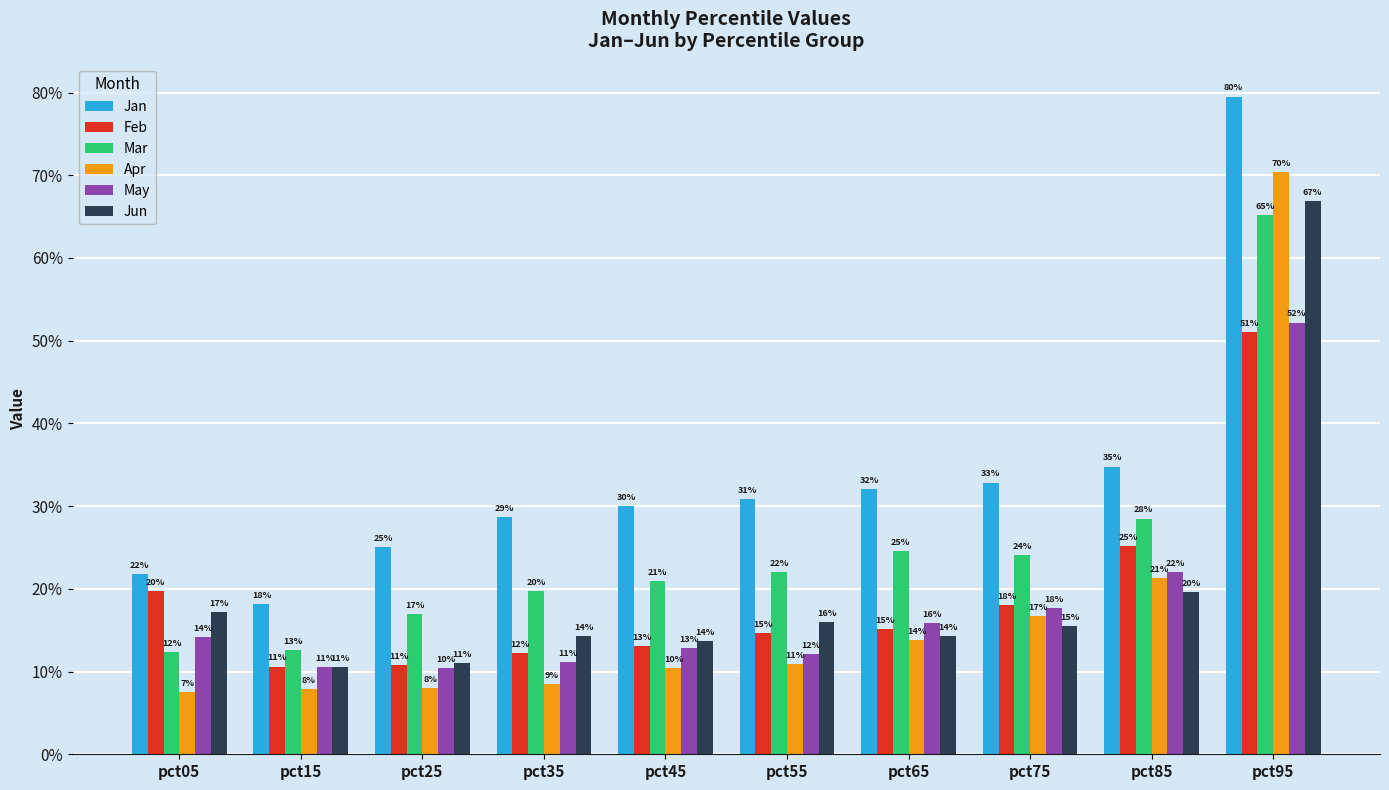

Are the bars grouped side by side (vs. stacked)?

Yes